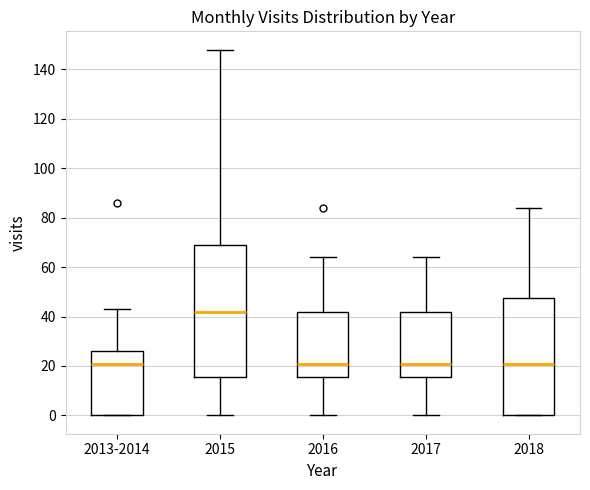

Reading left to right, read every box against the y-axis: the position of its median line, the range the box covers, and the ends of its whiskers. The values are not printed on the chart, so give them approximately, as read against the axis.

2013-2014: median 22, box 0 to 26, whiskers 0 to 44
2015: median 42, box 16 to 70, whiskers 0 to 148
2016: median 22, box 16 to 42, whiskers 0 to 64
2017: median 22, box 16 to 42, whiskers 0 to 64
2018: median 22, box 0 to 48, whiskers 0 to 84